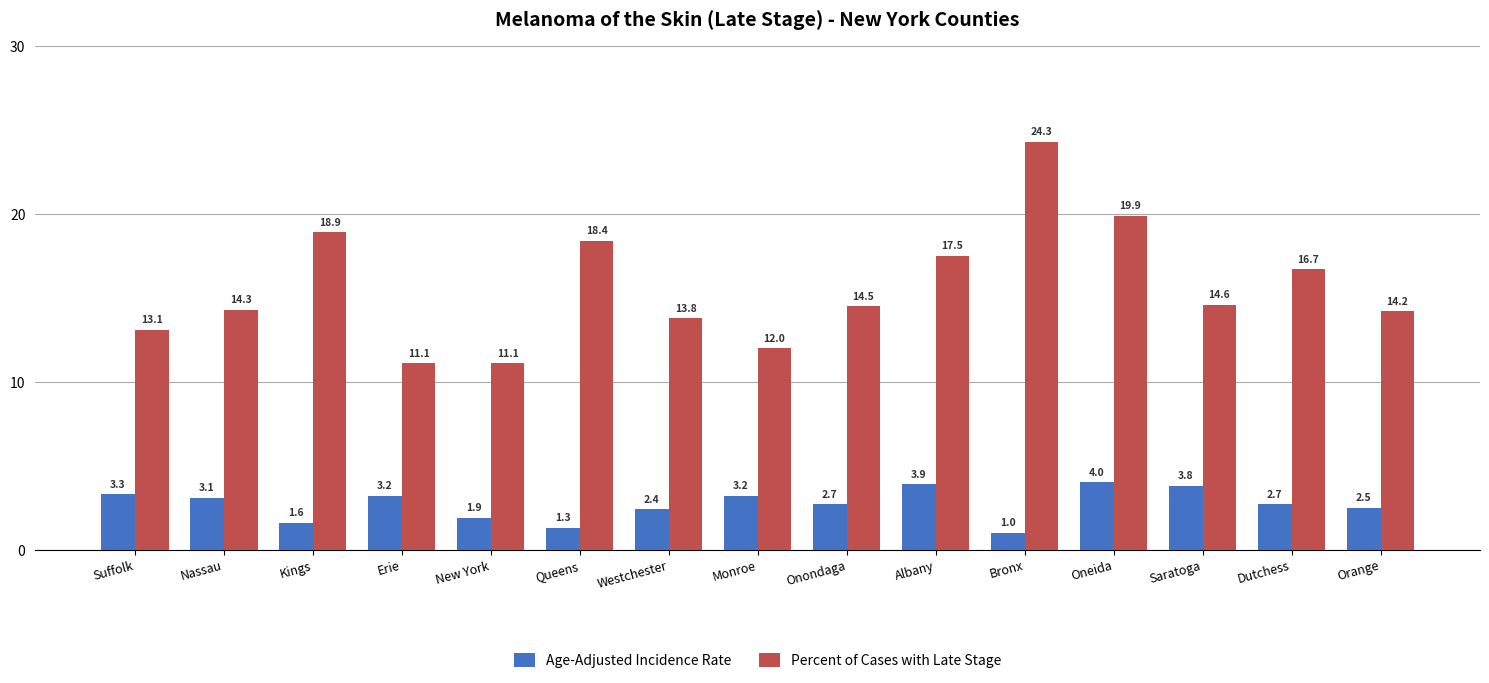

How many bars are there in total?

30